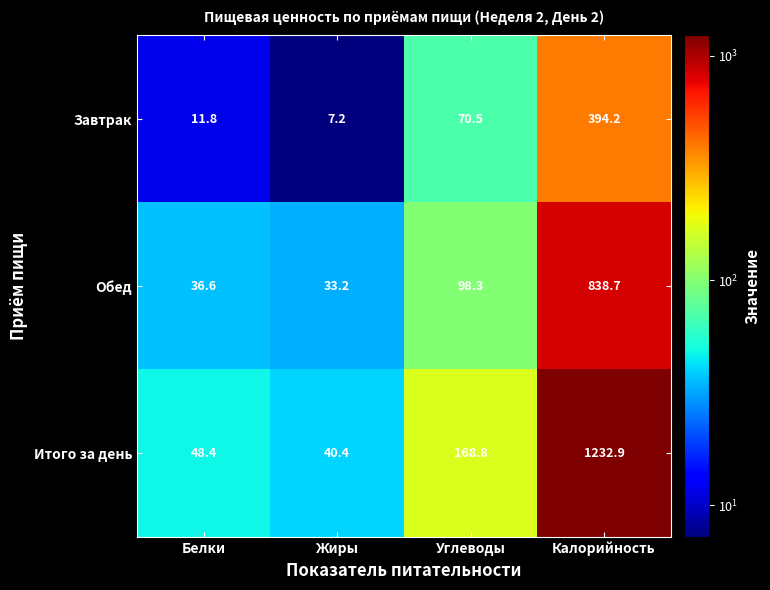

List the labels in order of Итого за день value, largest first.

Калорийность, Углеводы, Белки, Жиры